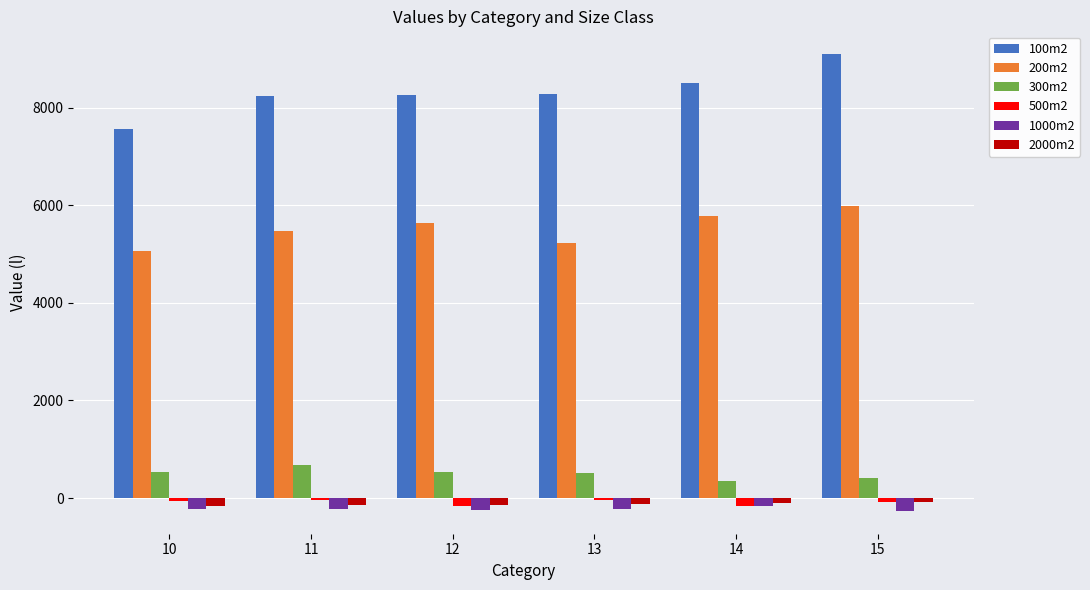

What are all the series names shown in the legend?

100m2, 200m2, 300m2, 500m2, 1000m2, 2000m2